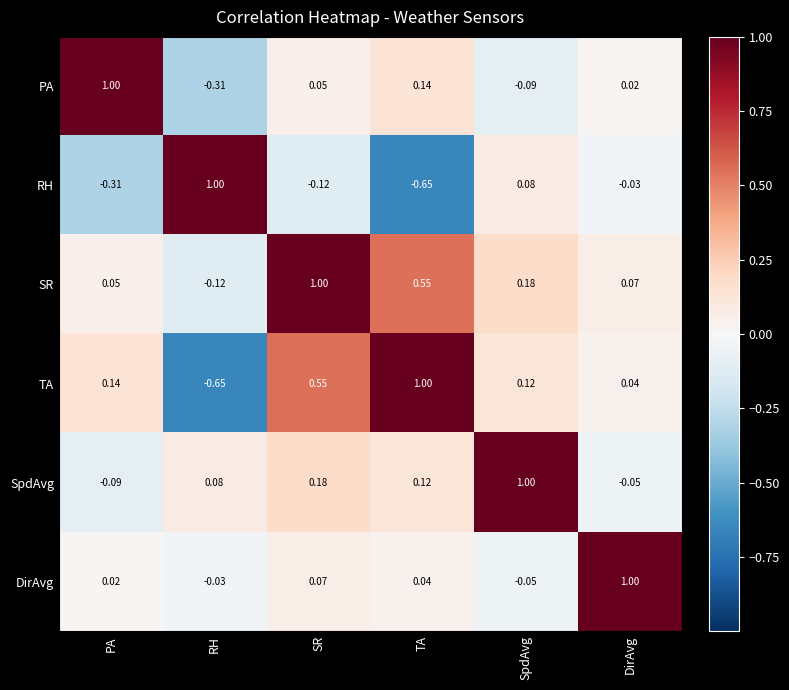

Which series has the largest total across all categories?

SR